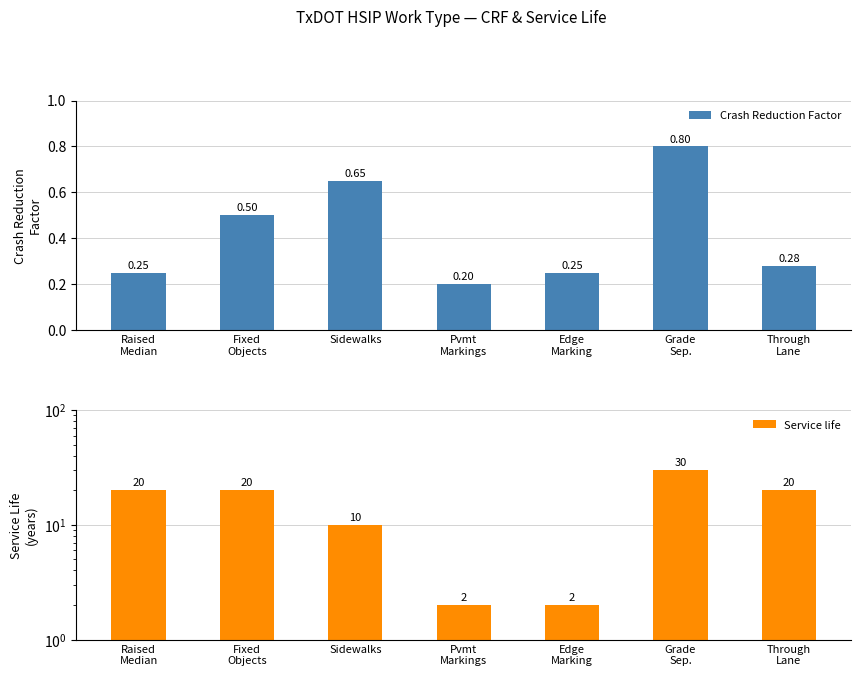

What is the difference between the maximum and minimum values in the Service life series?

28.0